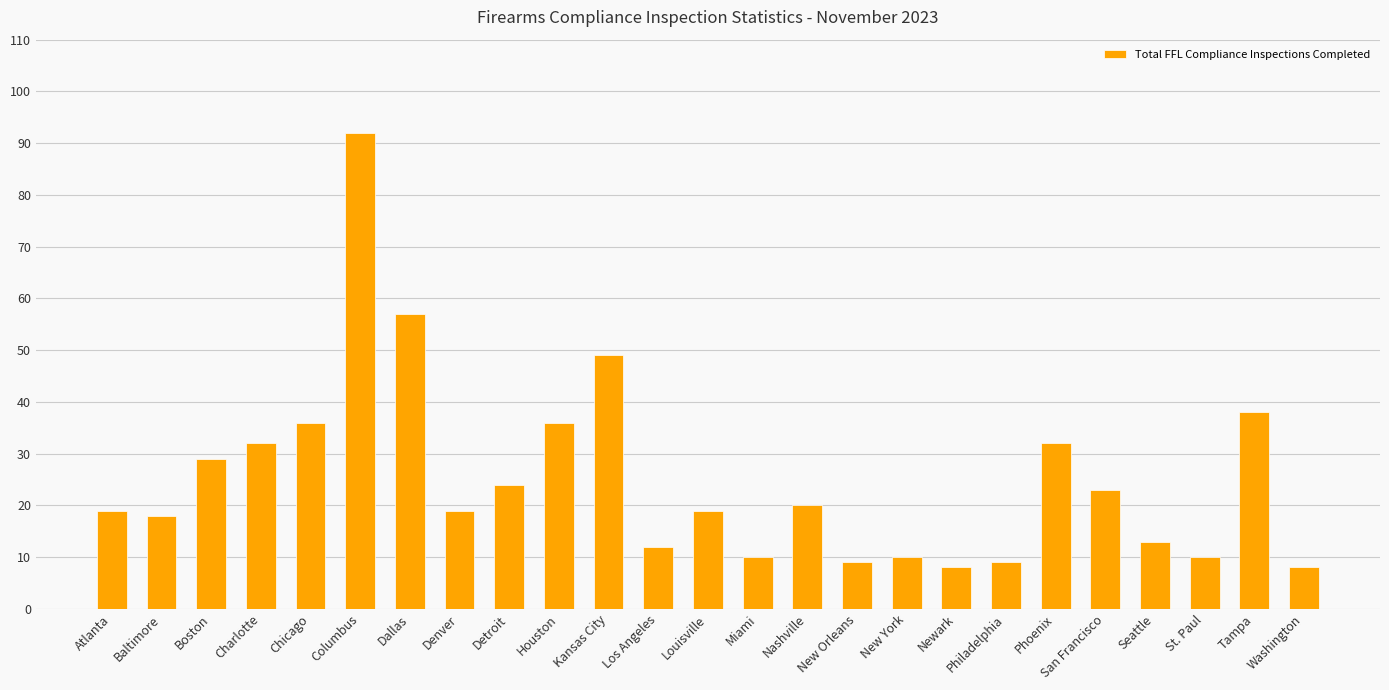

What is the label of the 10th bar from the left?

Houston